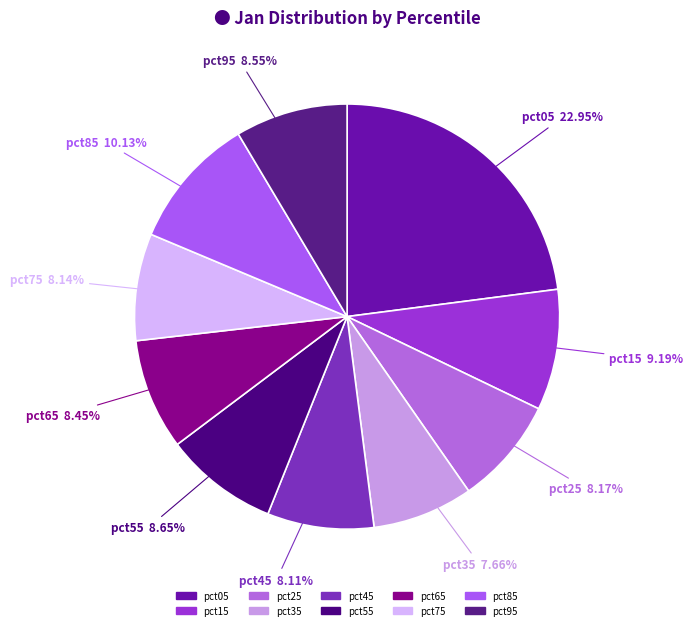

What is the largest slice in the pie chart?

pct05